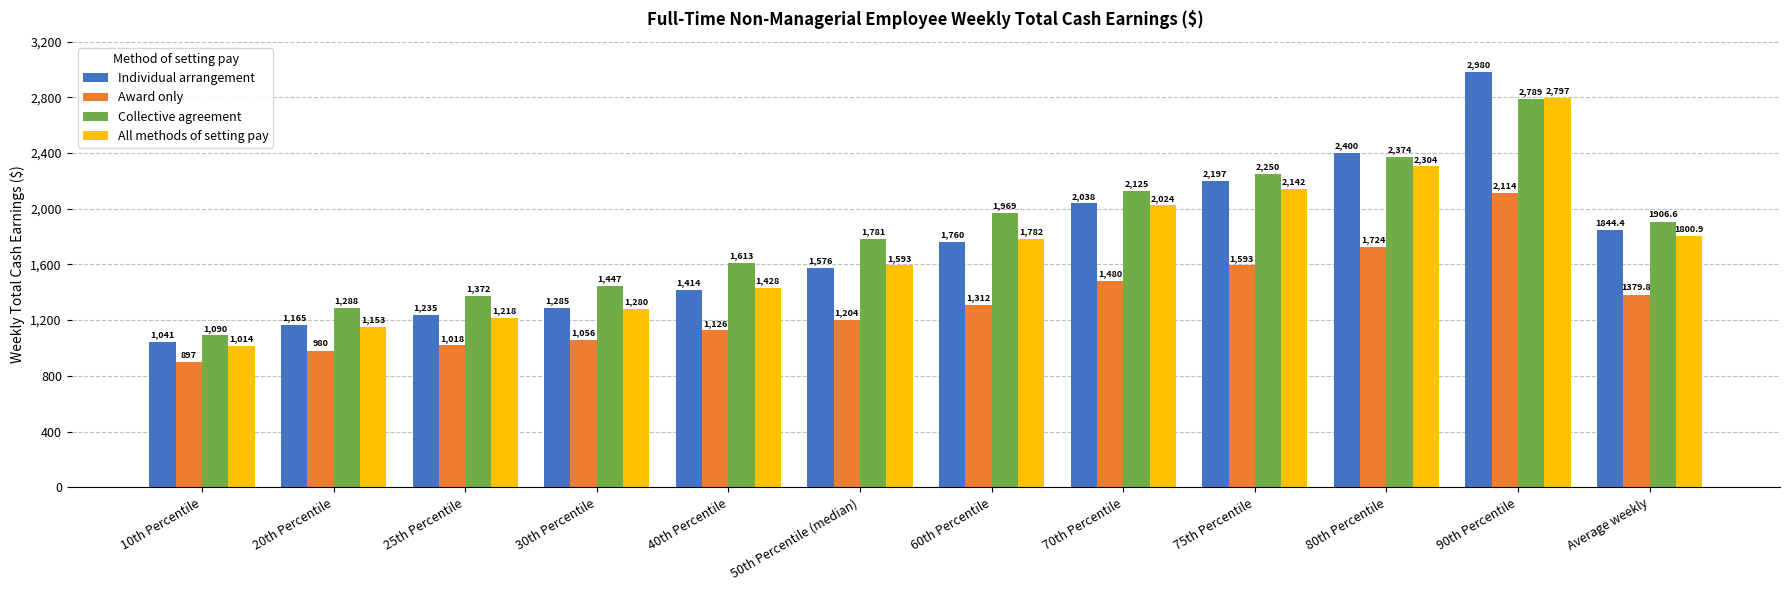

What is the label of the 12th bar from the left?

Average weekly